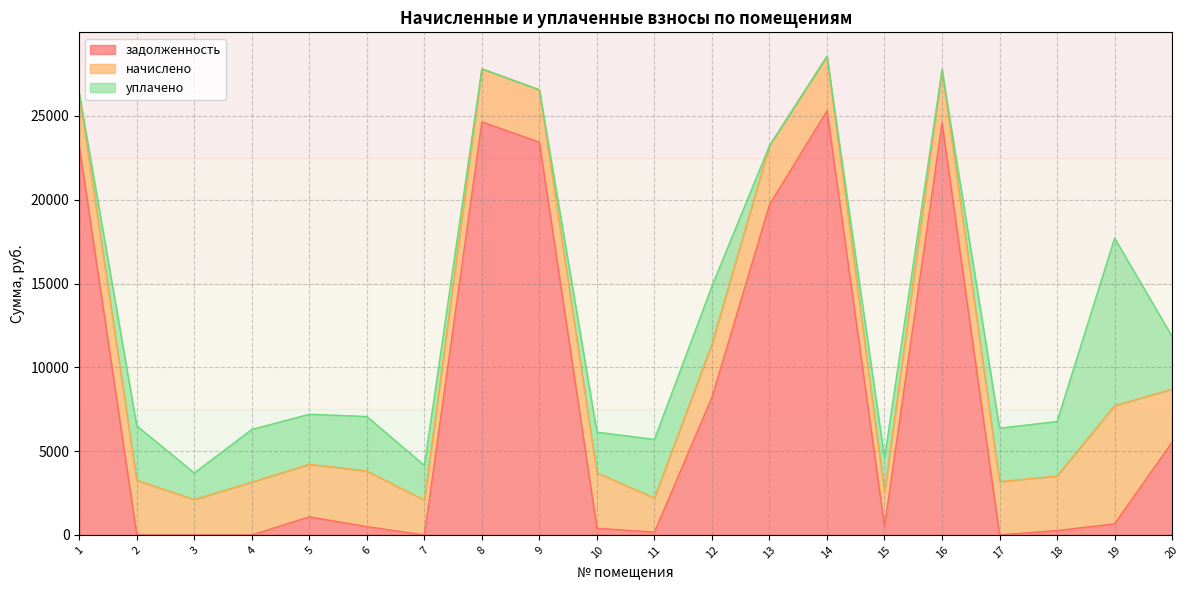

What is the total value across all series at 12?

14847.6